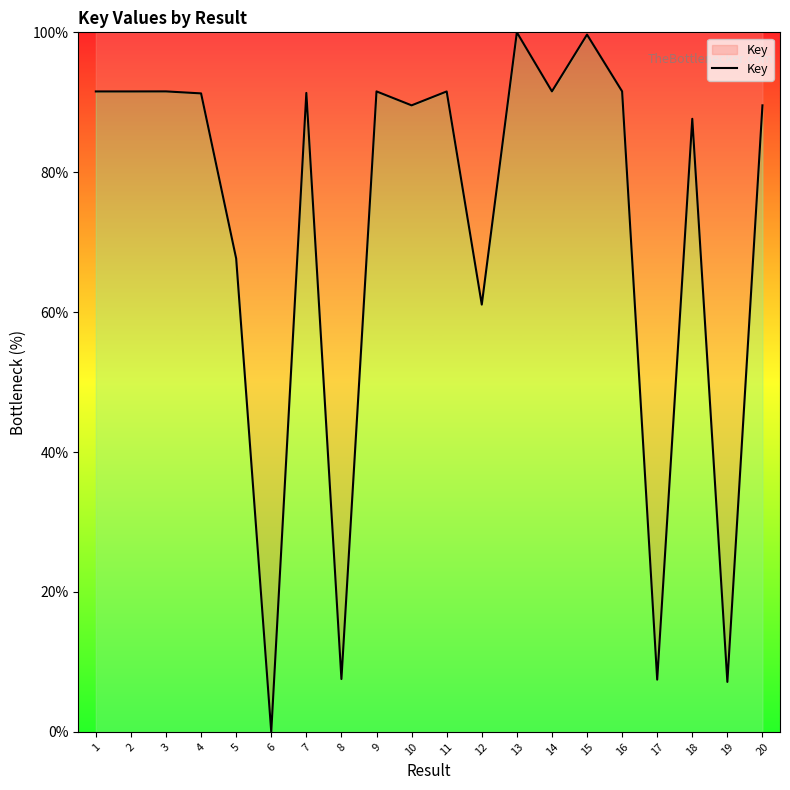

What is the ratio of the value at 15 to the value at 16?

1.1